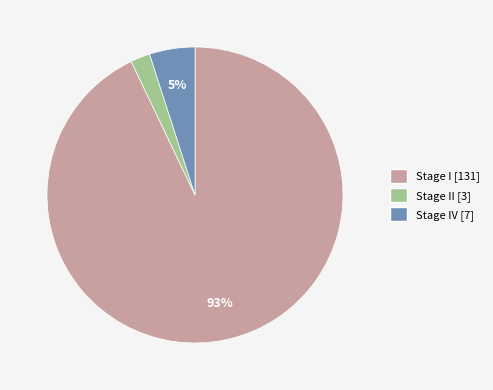

Is there any slice that represents more than half of the pie?

Yes